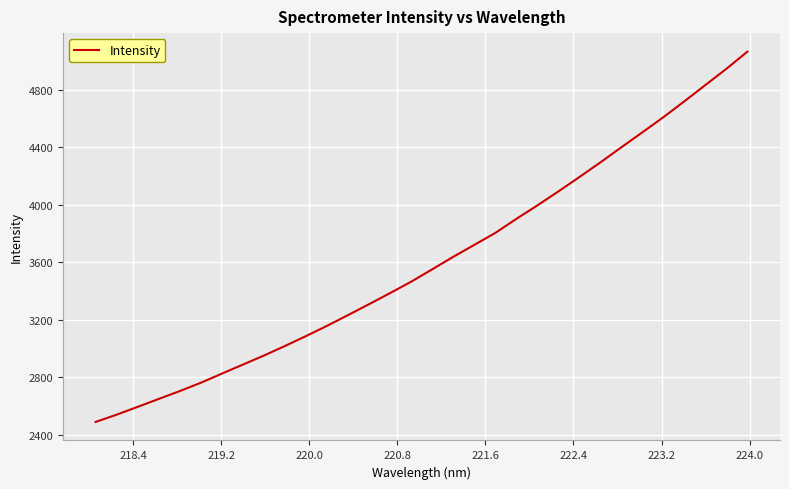

What is the difference between the maximum and minimum values?

2579.2